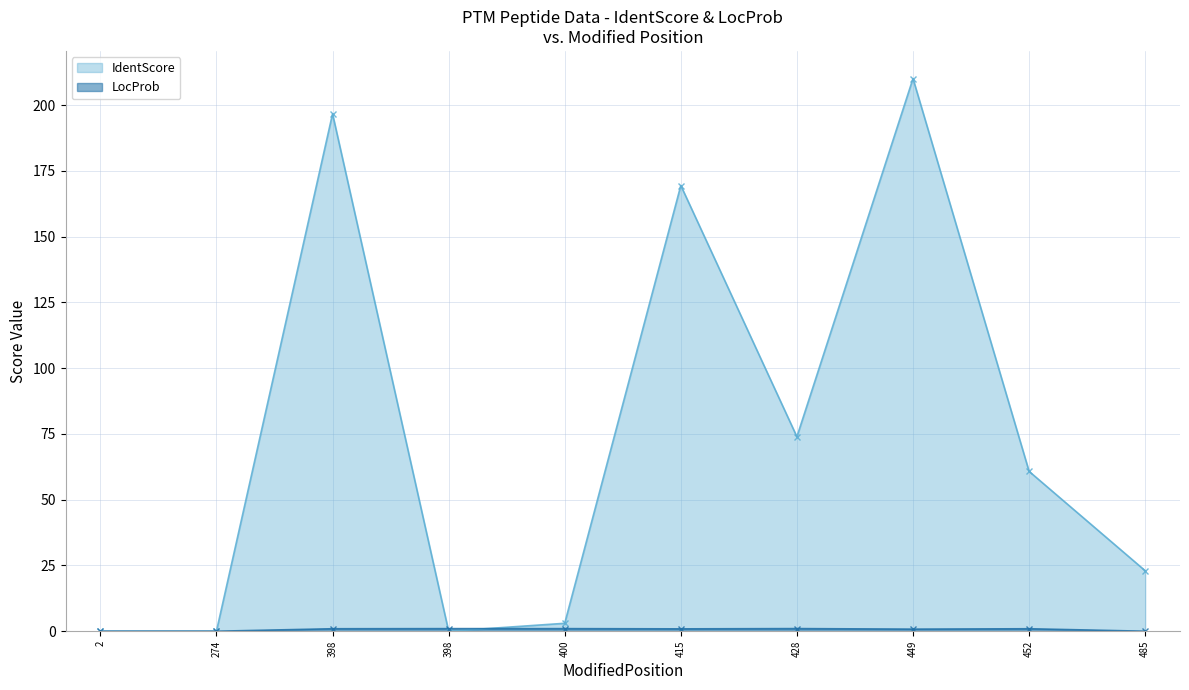

How many lines are shown in the chart?

2